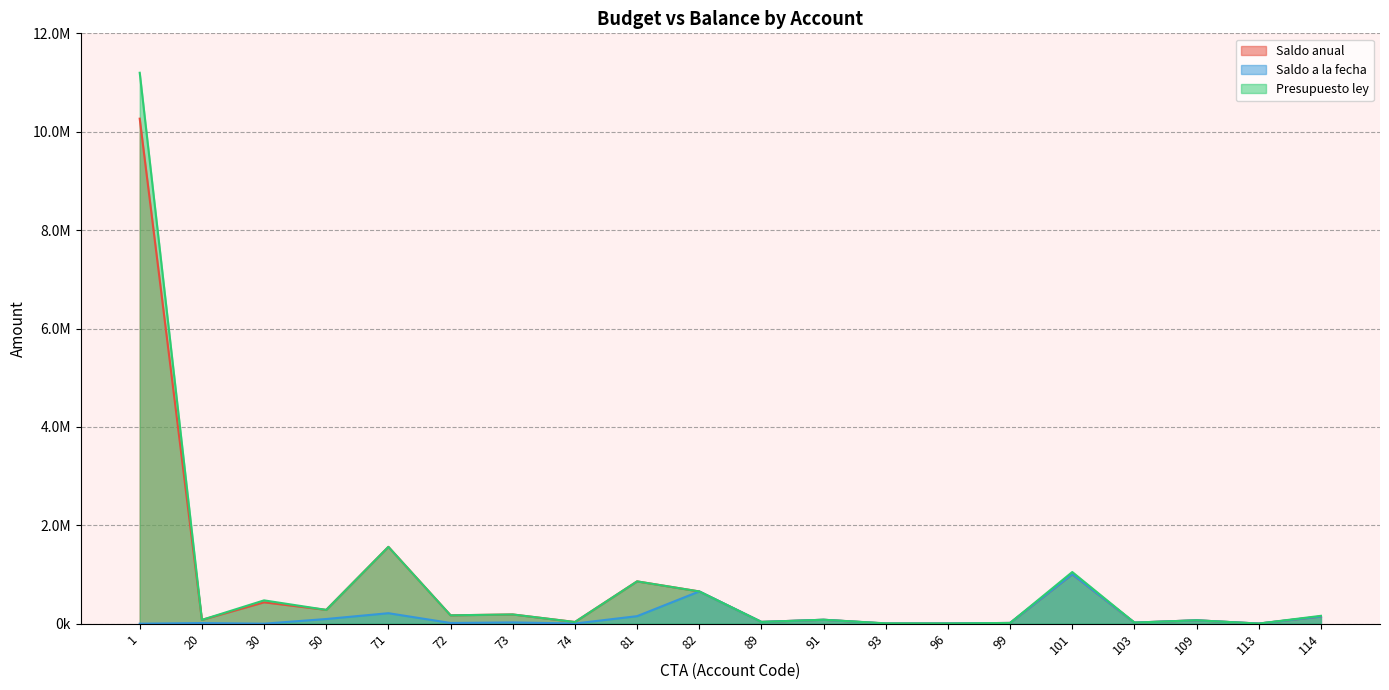

True or false: Saldo anual and Presupuesto ley intersect in this chart.

False